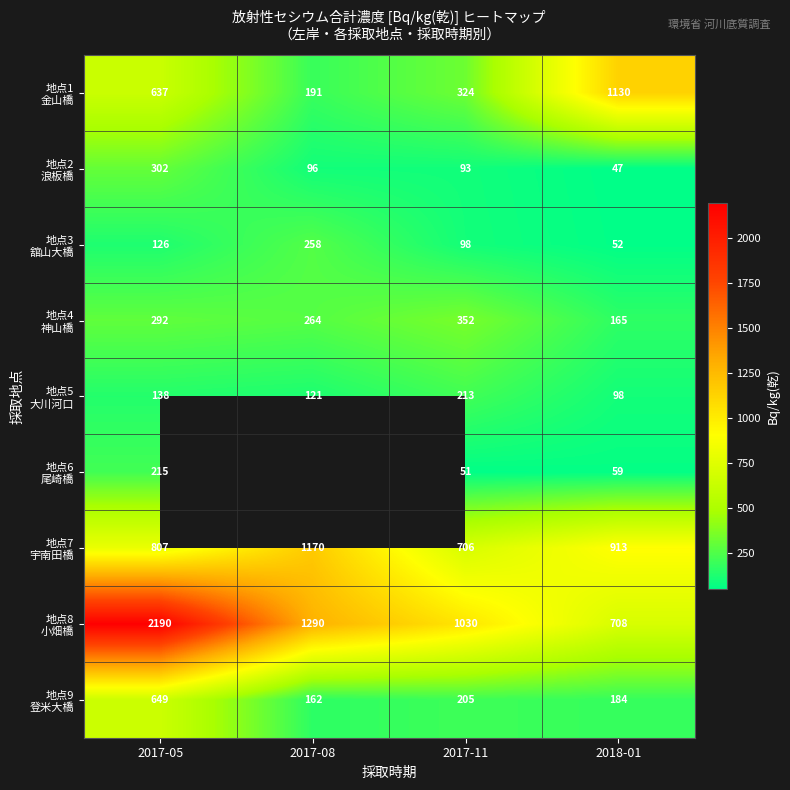

What is the total value across all series at 2017-11?

3072